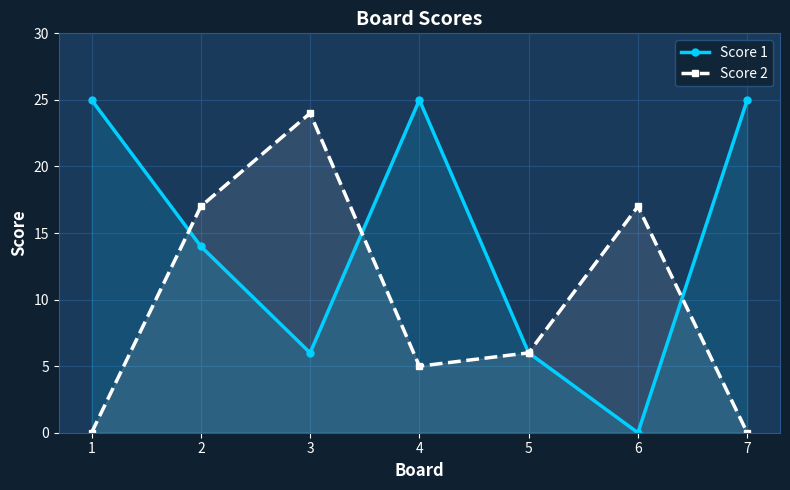

True or false: Score 2 has a value of 4 at 2.

False